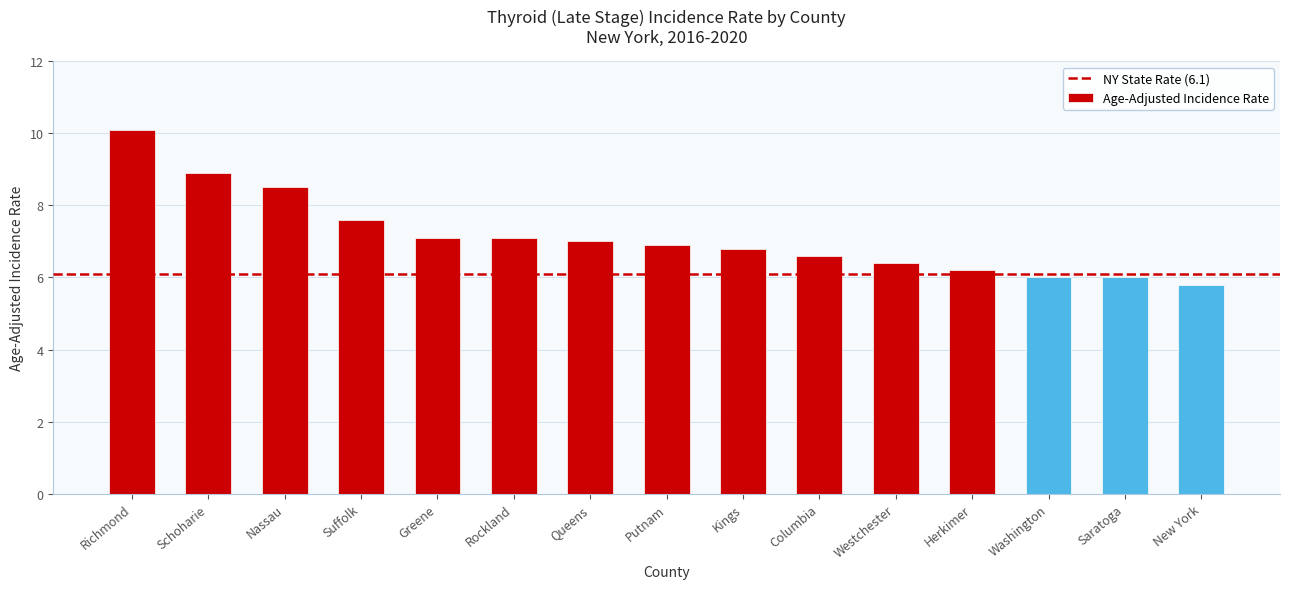

What is the change in value from Richmond to Rockland?

-3.0